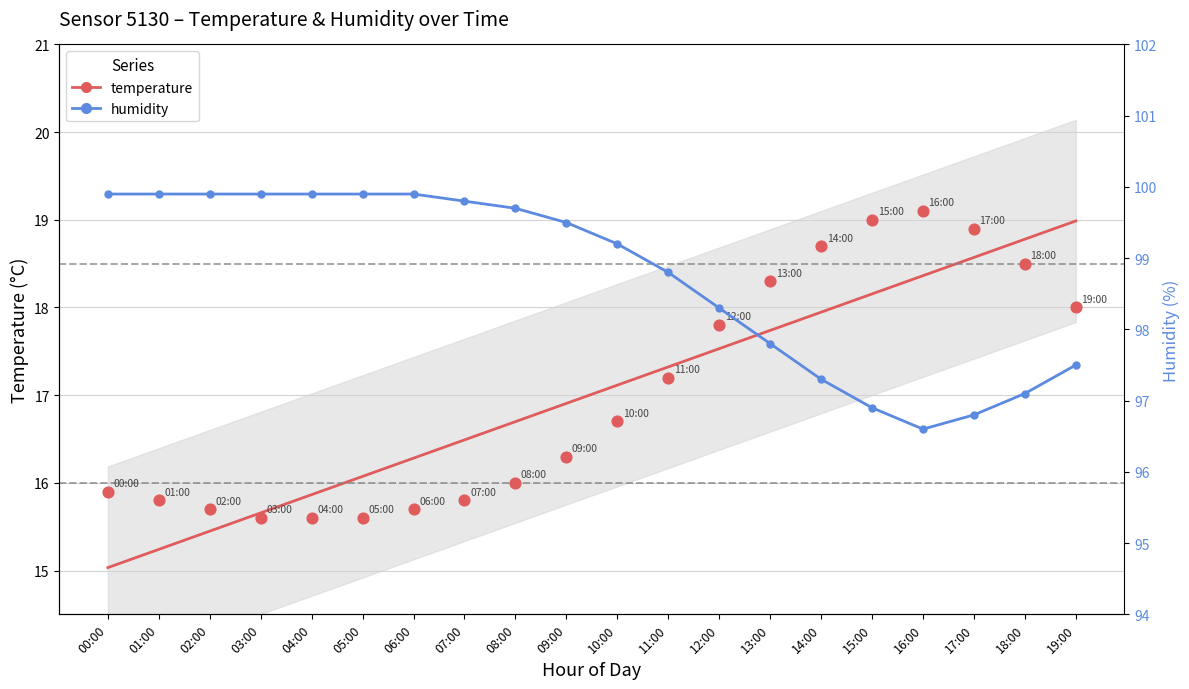

Is the value of humidity at 02:00 greater than the value of temperature at 12:00?

Yes